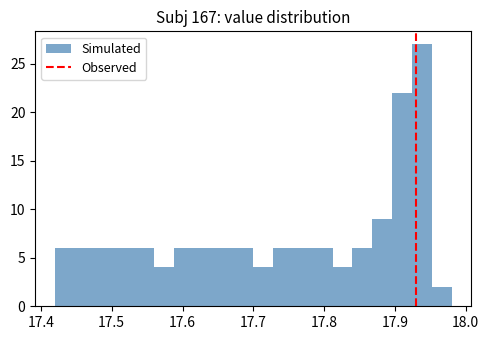

Around what value on the x-axis is the tallest bar? Give the approximate position of its centre, as read against the axis.

17.94